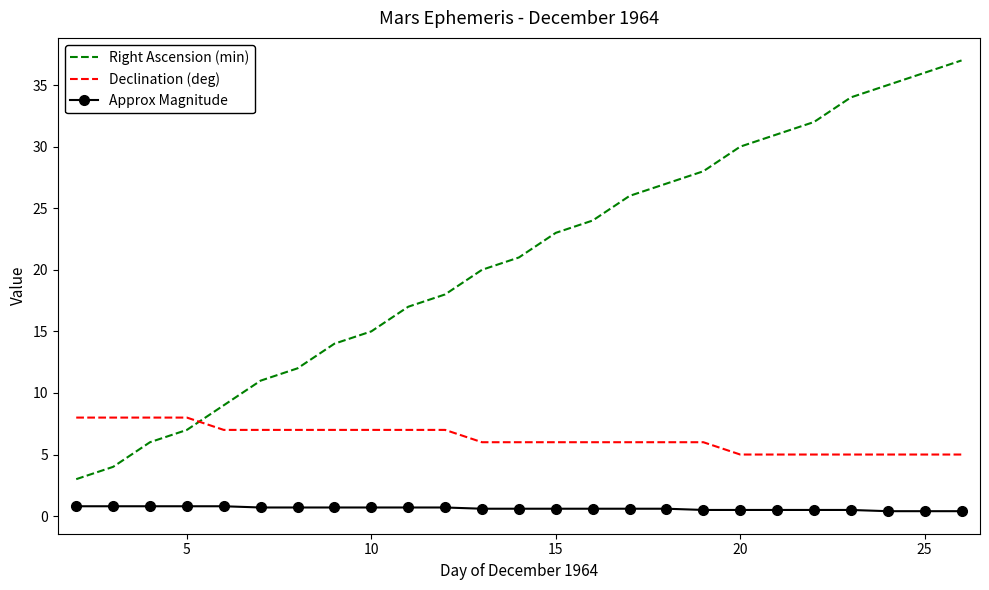

After their last crossing, which series has the higher values: Declination (deg) or Right Ascension (min)?

Right Ascension (min)